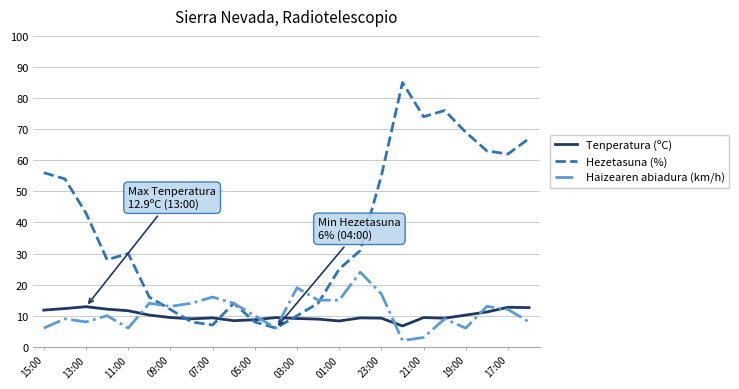

Which series has the largest total across all categories?

Hezetasuna (%)